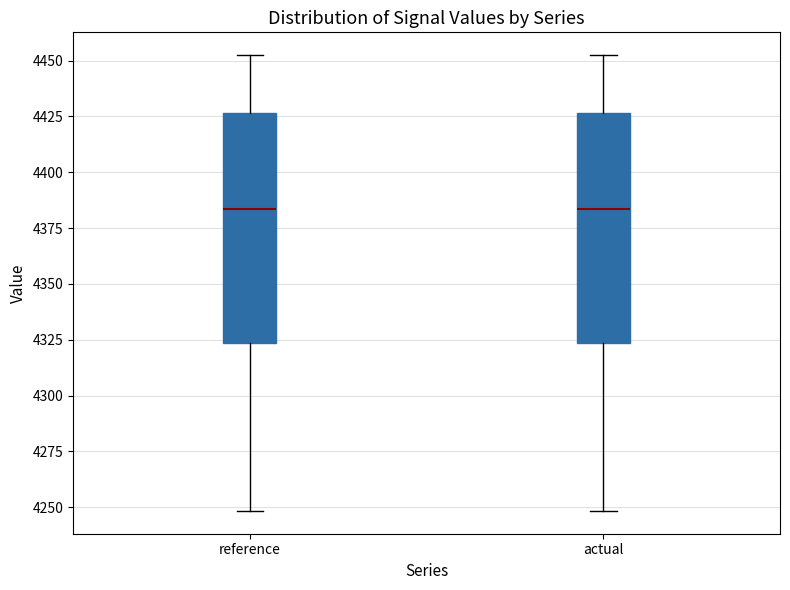

Reading left to right, transcribe this box plot: for each box, give where its median line is, the range the box spans, and where its two whiskers end, as read against the y-axis. The values are not printed on the chart, so give them approximately, as read against the axis.

reference: median 4385, box 4325 to 4425, whiskers 4250 to 4450
actual: median 4385, box 4325 to 4425, whiskers 4250 to 4450